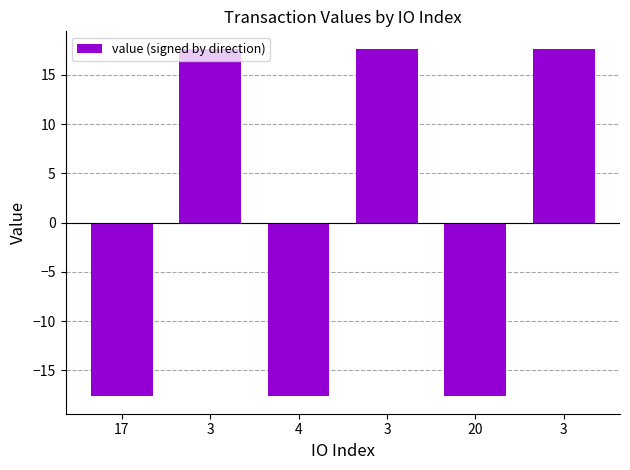

What is the difference between the second highest and second lowest values?

35.2